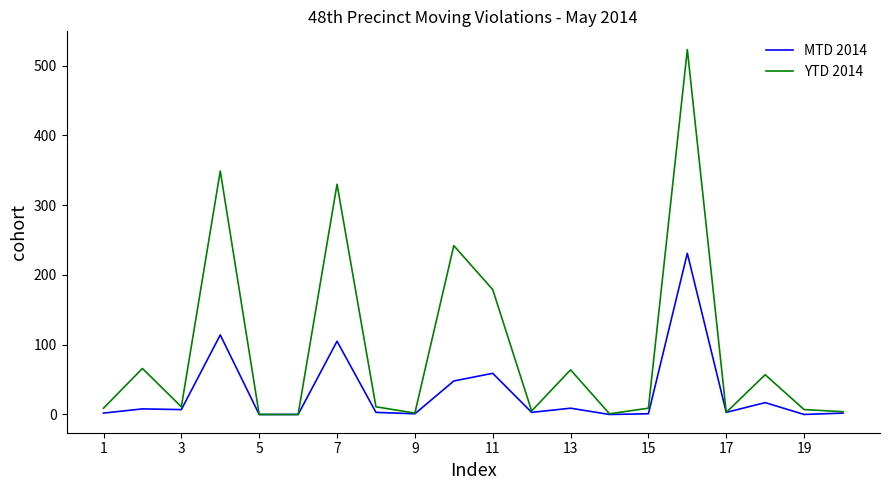

What is the maximum value shown in the chart?

523